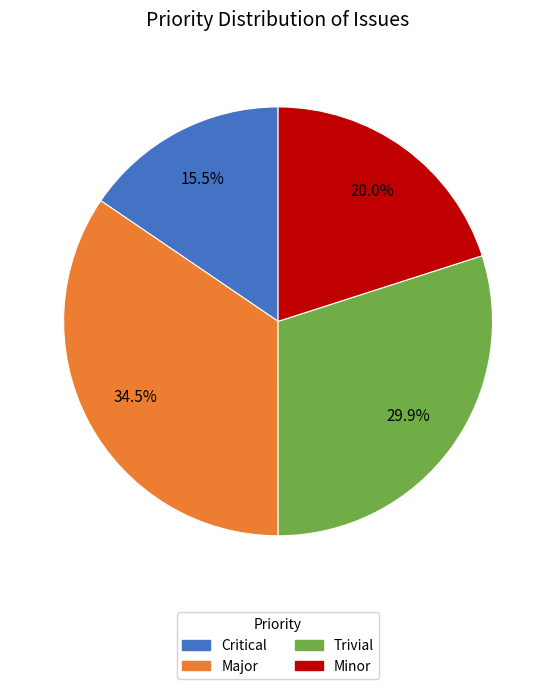

To the nearest percent, what is the difference between the largest and smallest slice percentages?

19%